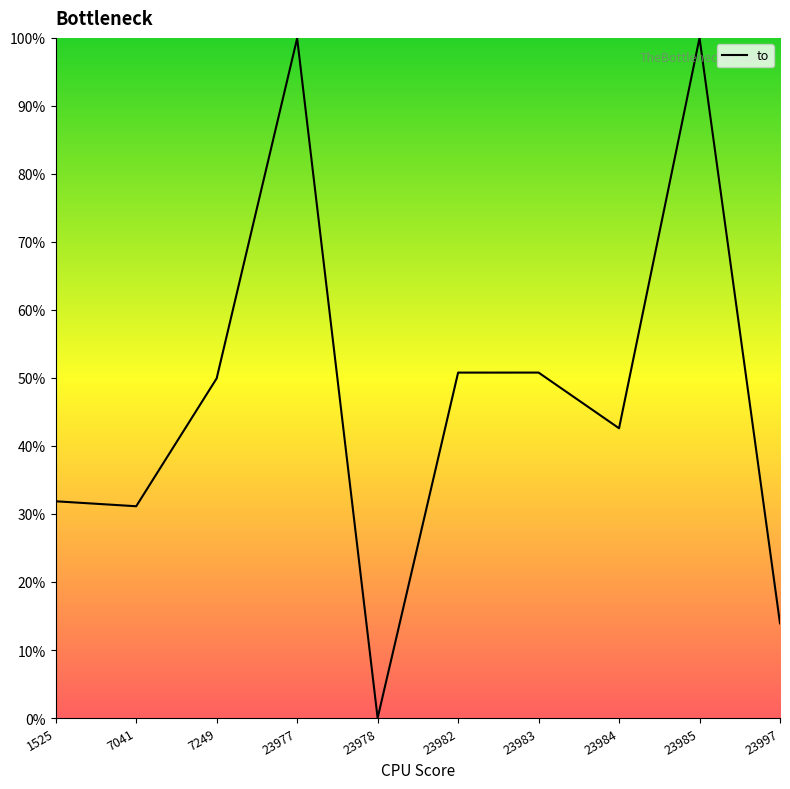

What is the difference between the maximum and minimum values?

100.0